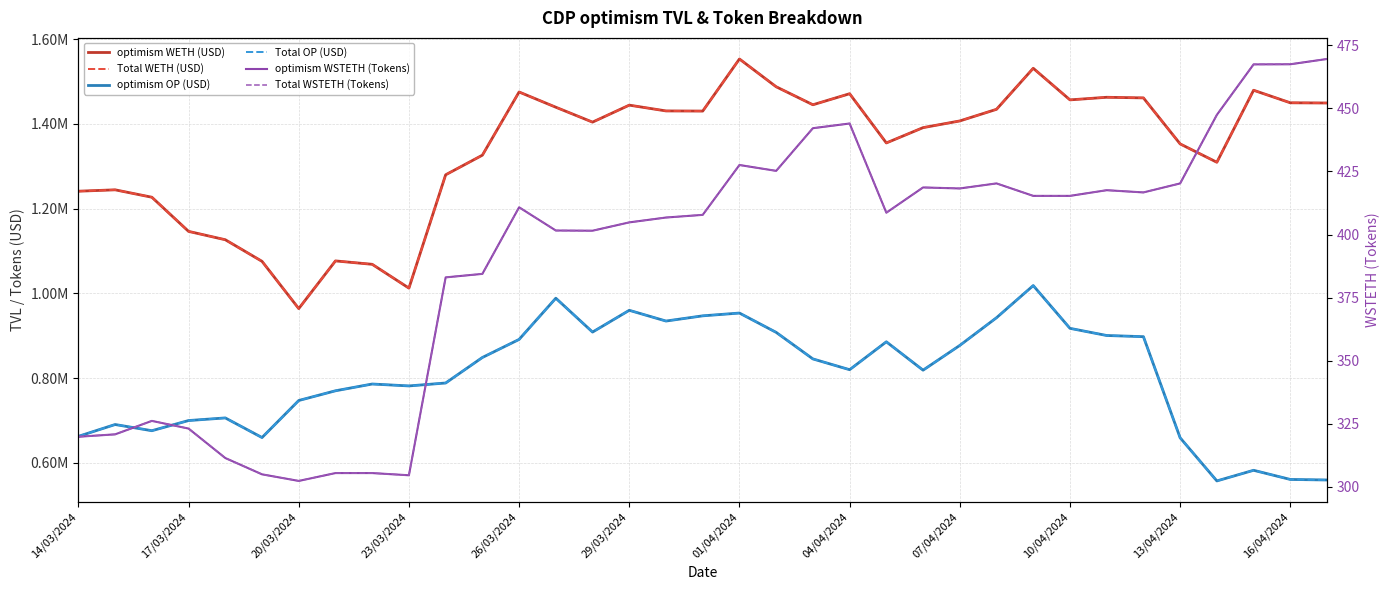

How many interior local valleys does the optimism OP (USD) series have?

8